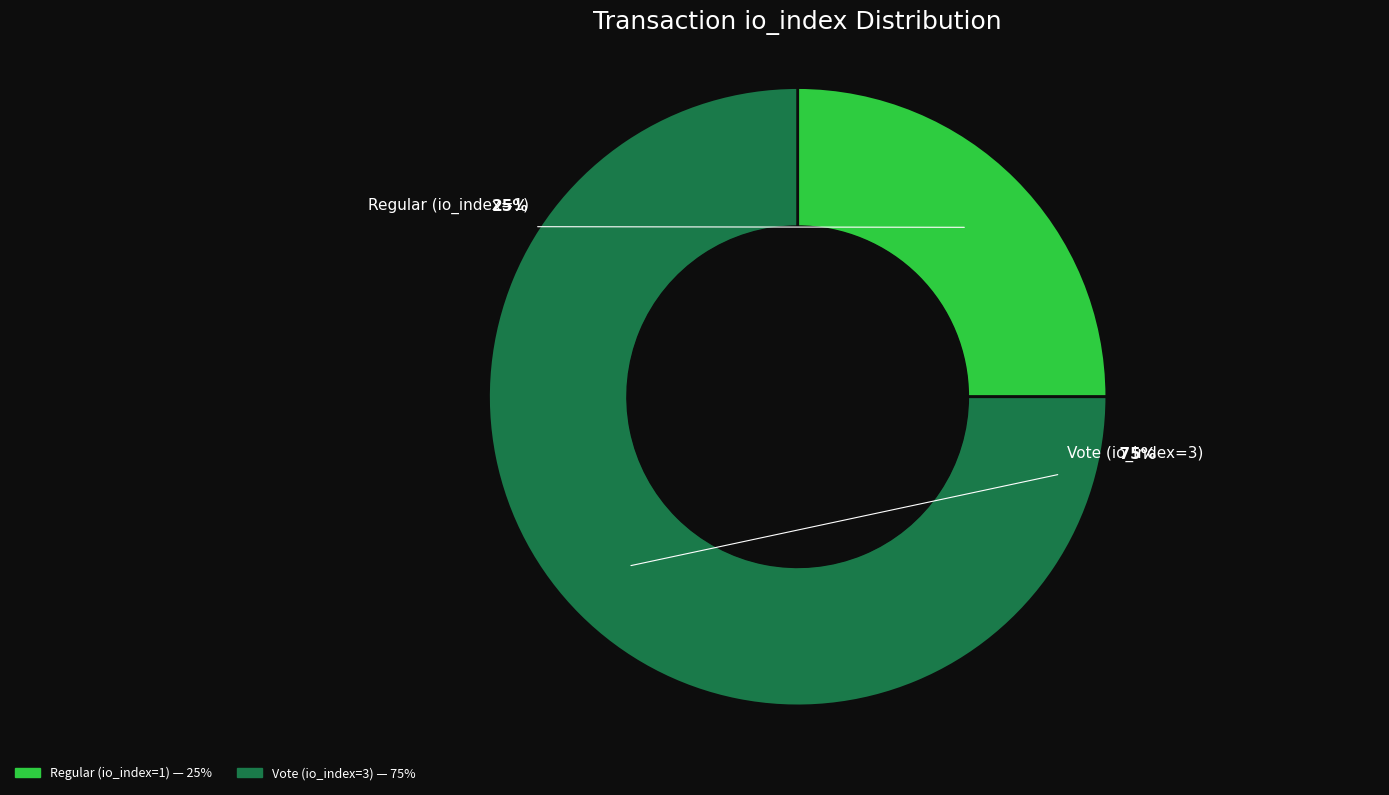

To the nearest percent, what is the difference between the Regular (io_index=1) and Vote (io_index=3) slice percentages?

50%